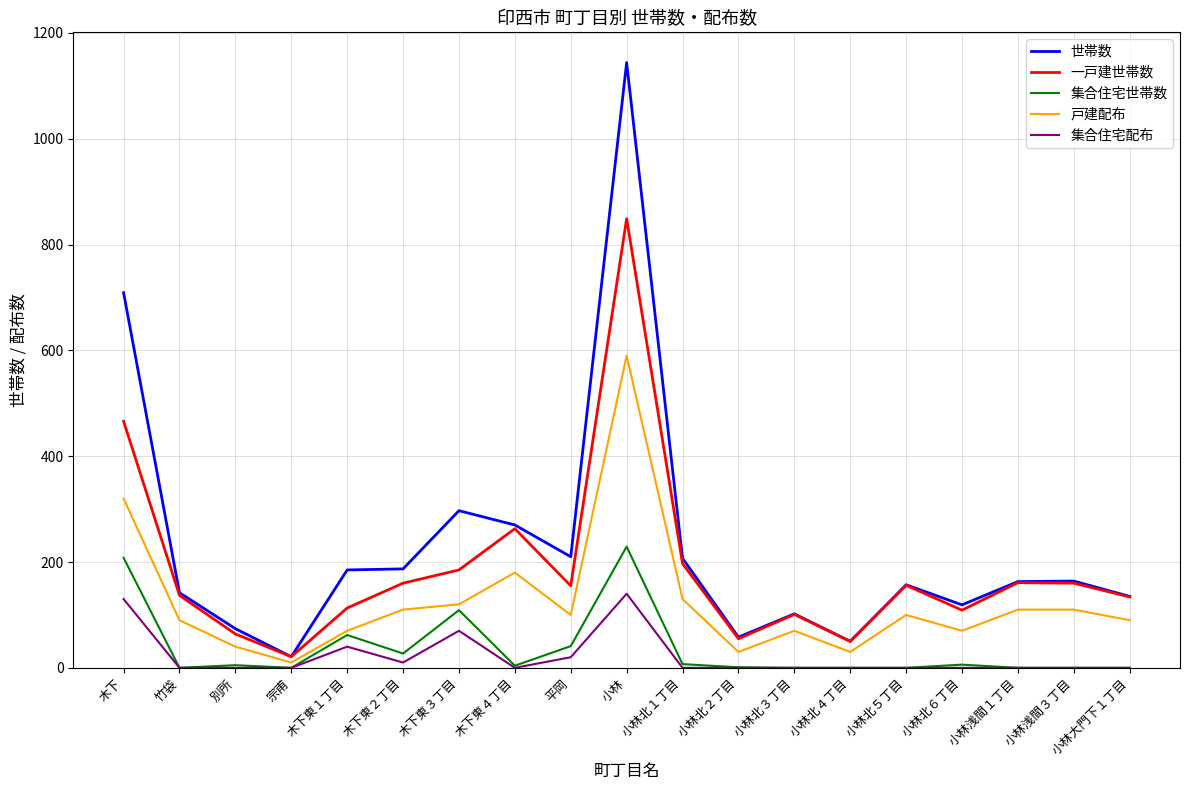

Is the value of 一戸建世帯数 at 小林大門下１丁目 greater than the value of 集合住宅配布 at 小林北６丁目?

Yes